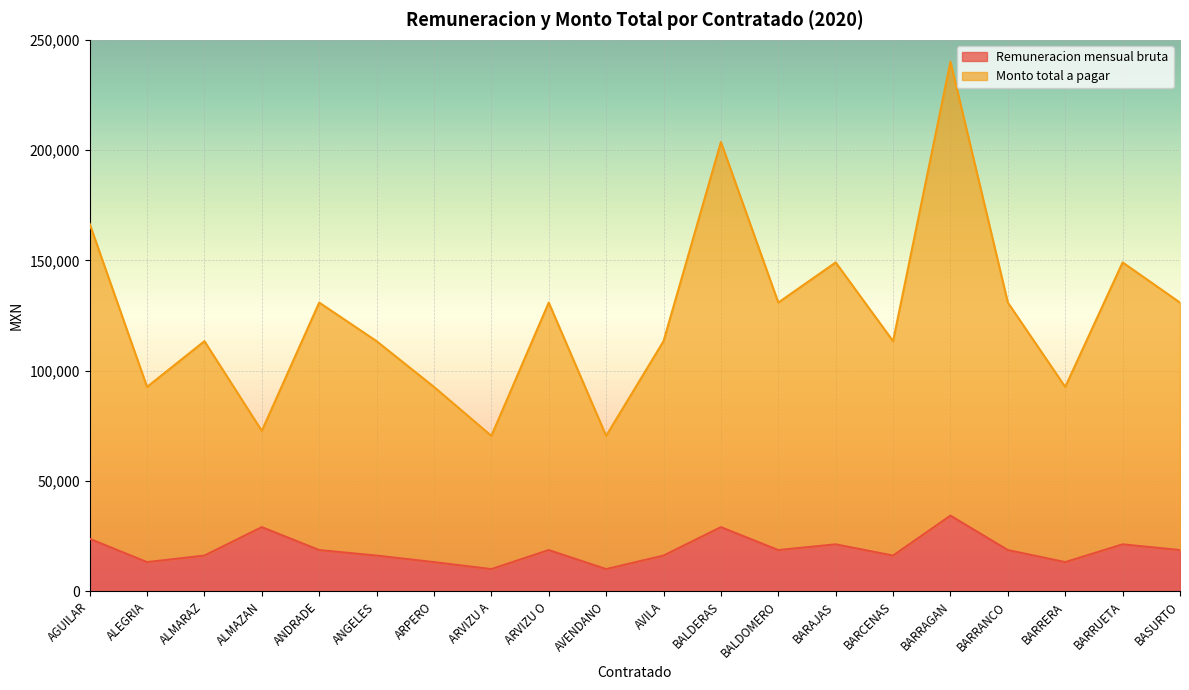

True or false: Monto total a pagar has a value of 179264 at BARRANCO.

False